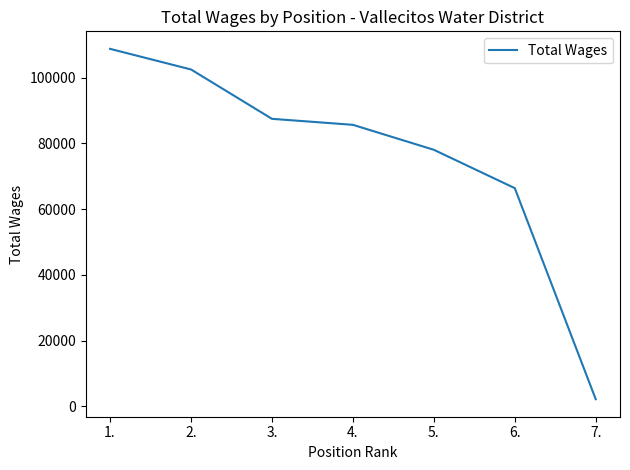

How many series are shown in this chart?

1